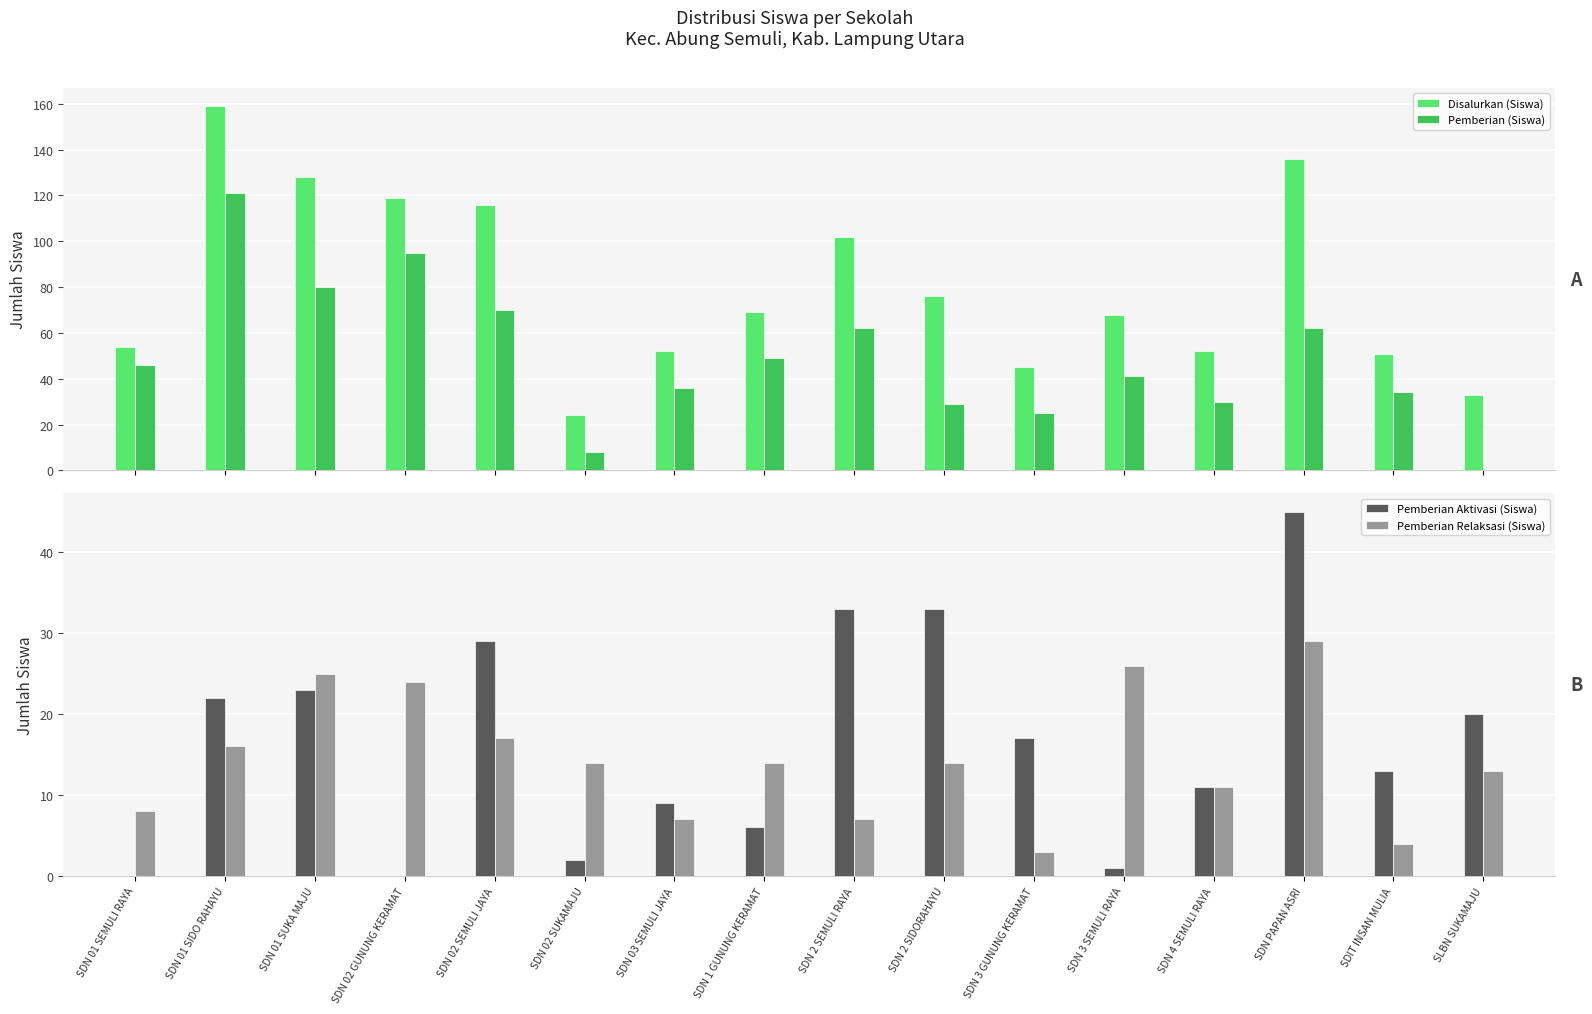

What is the total value across all series at SDN 3 SEMULI RAYA?

136